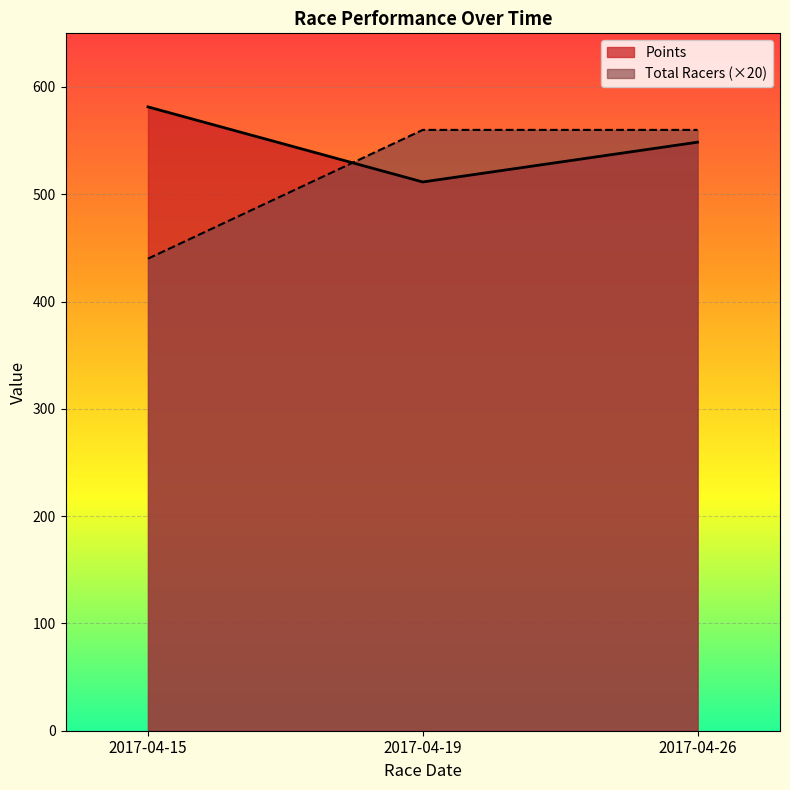

How many categories are shown in the chart?

3